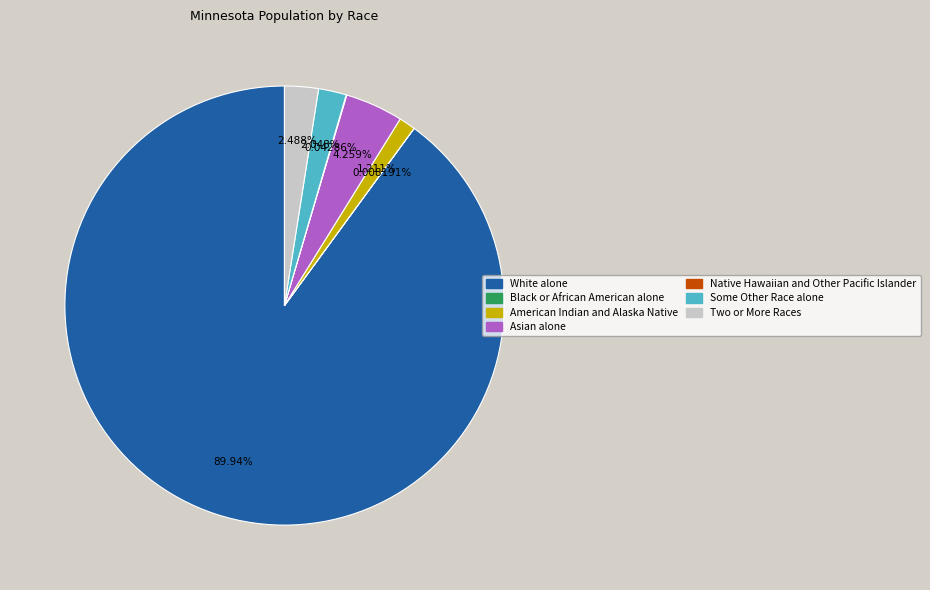

Which category has the biggest portion of the pie?

White alone